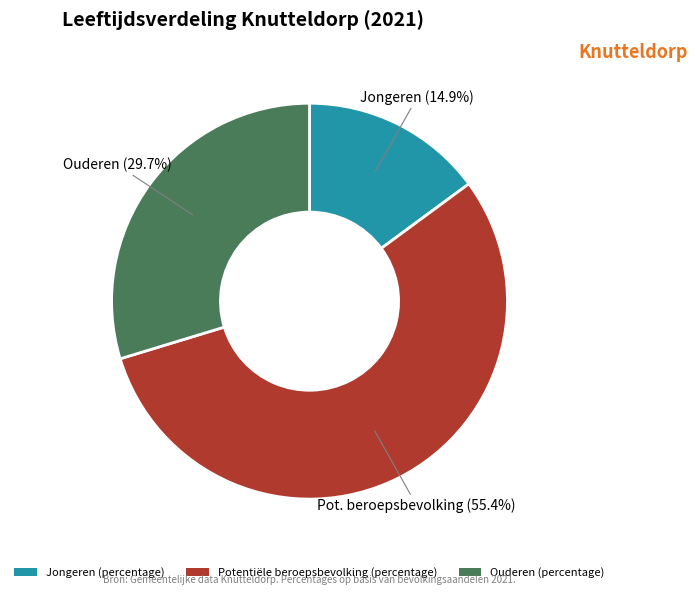

What is the majority slice?

Potentiële beroepsbevolking (percentage)